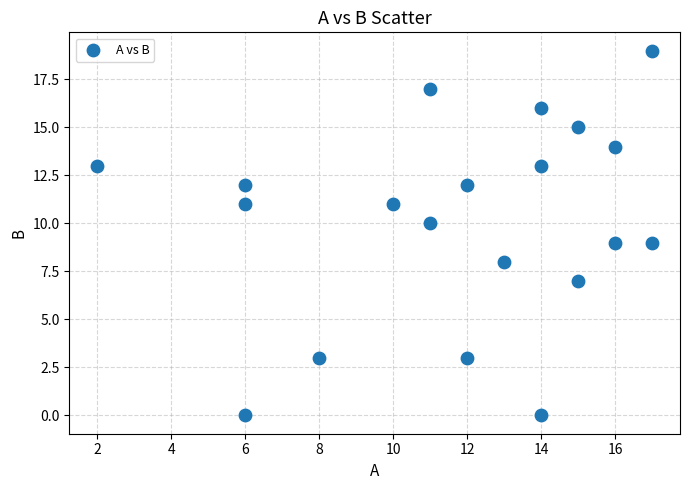

What is the range of X values (max minus min)?

15